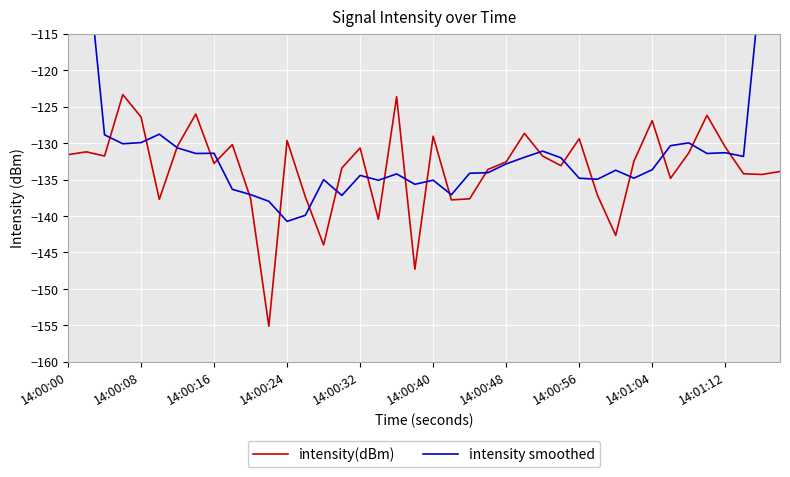

Reading right to left, what are all the values shown in this chart?

intensity(dBm): -133.9	-134.3	-134.2	-130.5	-126.2	-131.4	-134.8	-126.9	-132.5	-142.7	-137.2	-129.4	-133.1	-131.8	-128.7	-132.6	-133.6	-137.6	-137.8	-129.1	-147.3	-123.7	-140.5	-130.7	-133.4	-144.0	-137.4	-129.6	-155.1	-137.6	-130.2	-132.8	-126.0	-130.4	-137.7	-126.4	-123.4	-131.8	-131.2	-131.6
intensity smoothed: -80.5	-106.6	-131.8	-131.3	-131.4	-130.0	-130.4	-133.7	-134.8	-133.7	-135.0	-134.8	-132.0	-131.1	-132.0	-132.9	-134.1	-134.1	-137.1	-135.1	-135.7	-134.2	-135.1	-134.4	-137.2	-135.0	-139.9	-140.7	-138.0	-137.1	-136.3	-131.4	-131.4	-130.7	-128.8	-129.9	-130.1	-128.9	-103.6	-78.9